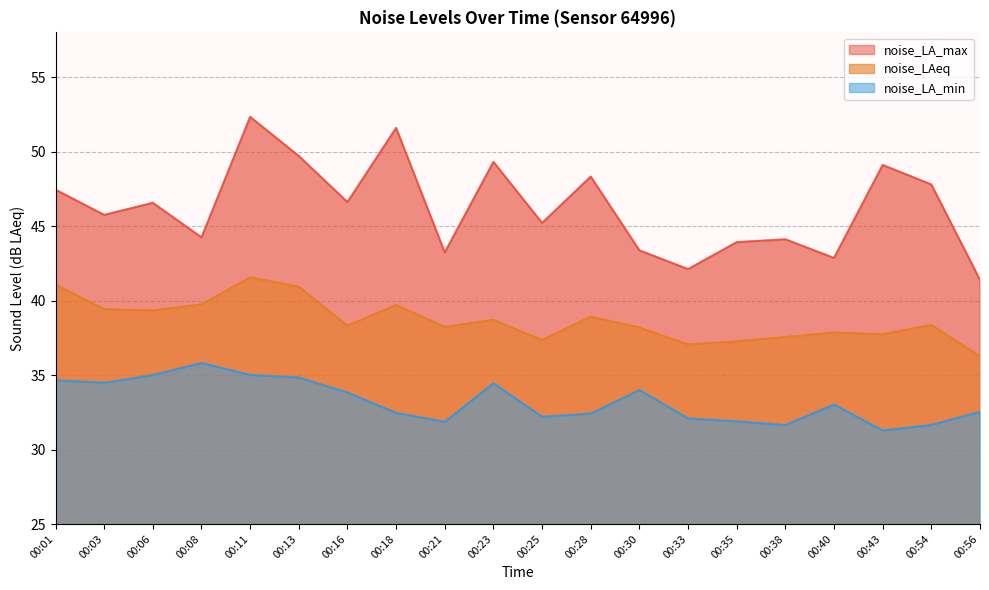

List the series in order of their overall mean, highest first.

noise_LA_max, noise_LAeq, noise_LA_min